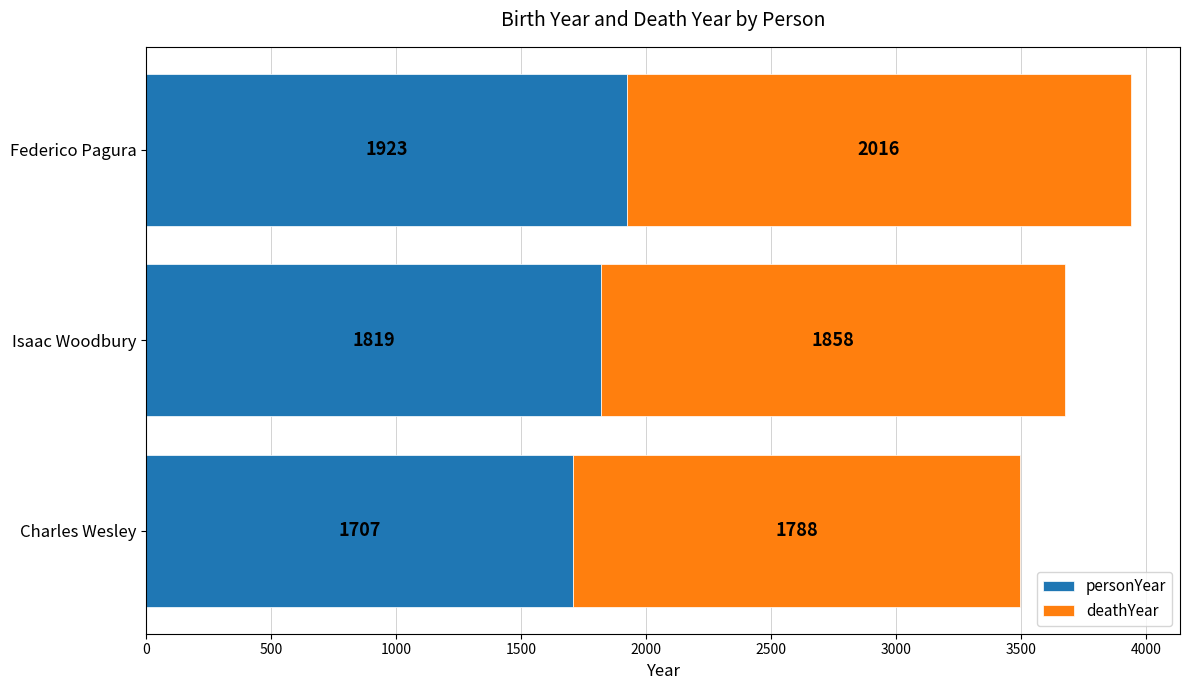

Rank the categories by personYear value from highest to lowest.

Federico Pagura, Isaac Woodbury, Charles Wesley